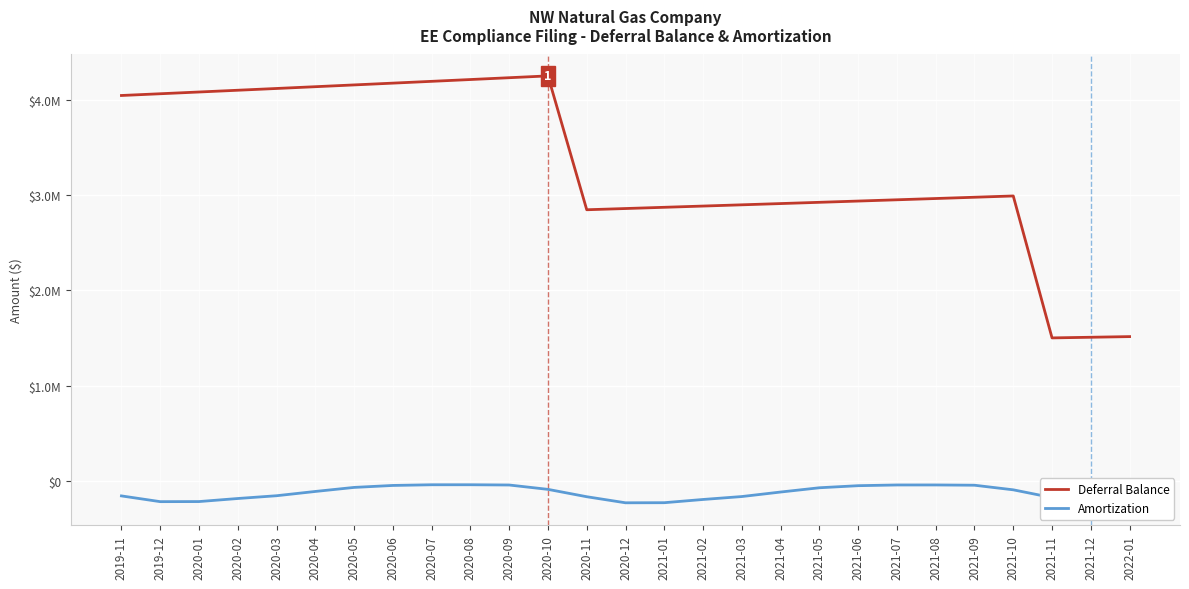

What is the difference between the Deferral Balance values at 2020-01 and 2021-04?

1169569.9